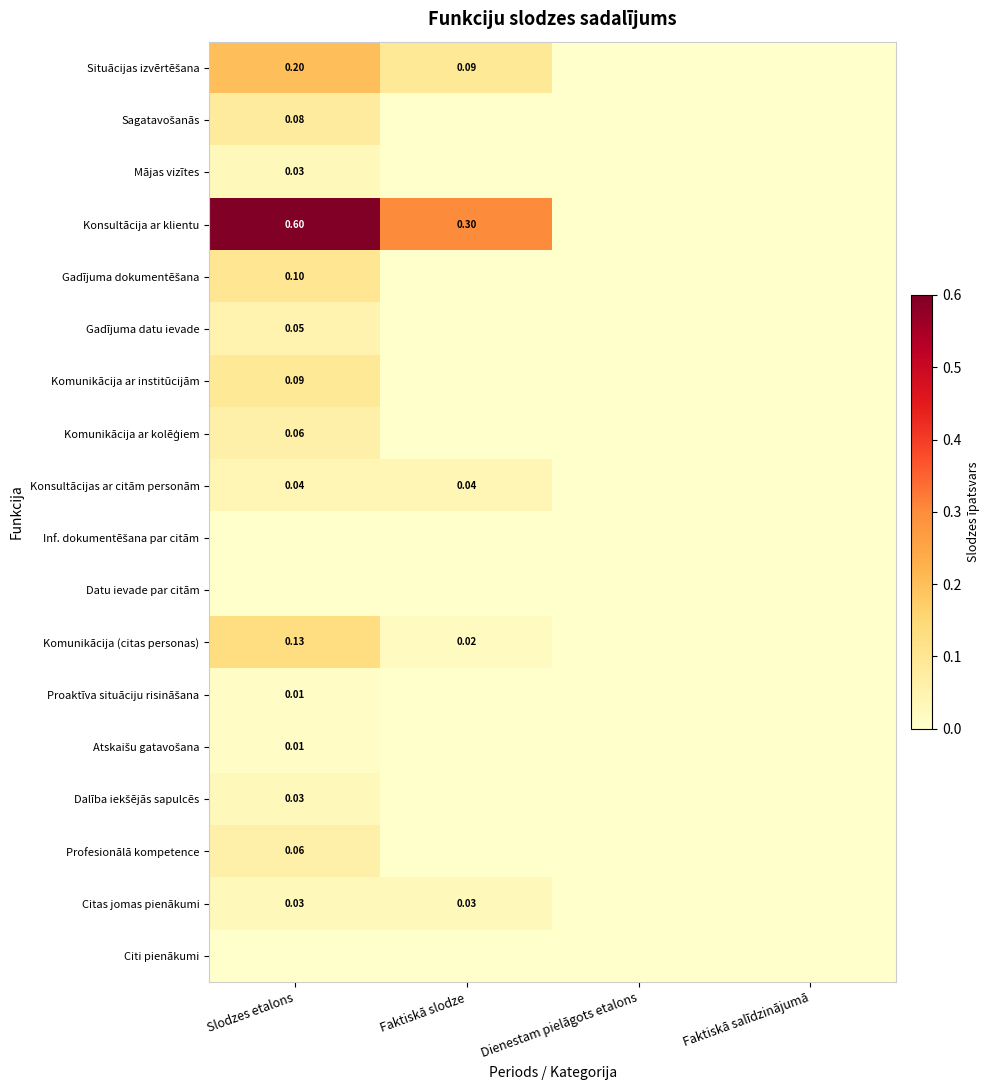

At which label is Inf. dokumentēšana par citām closest to 0?

Slodzes etalons